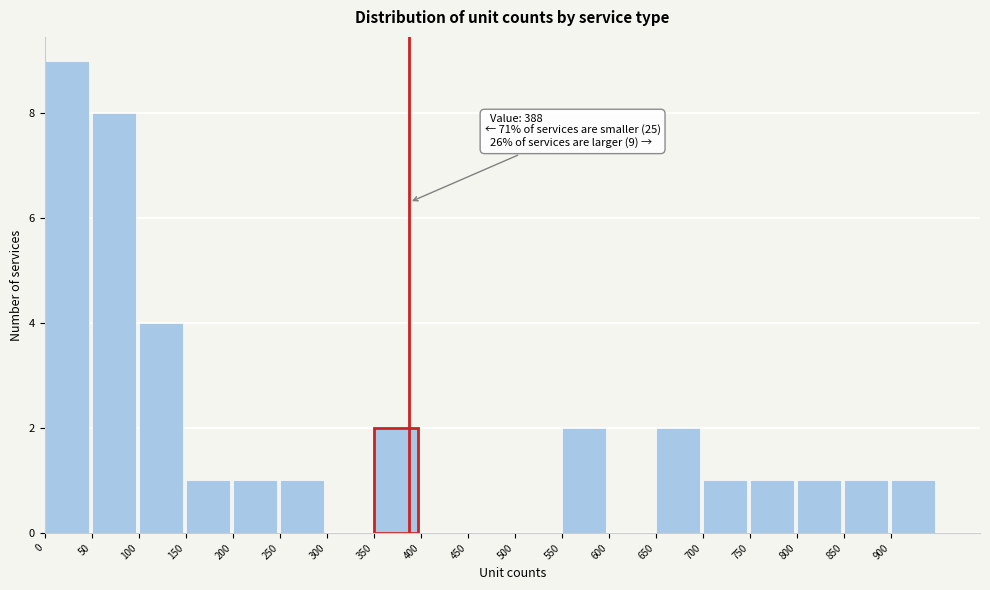

Which range on the x-axis has the tallest bar?

0 to 50